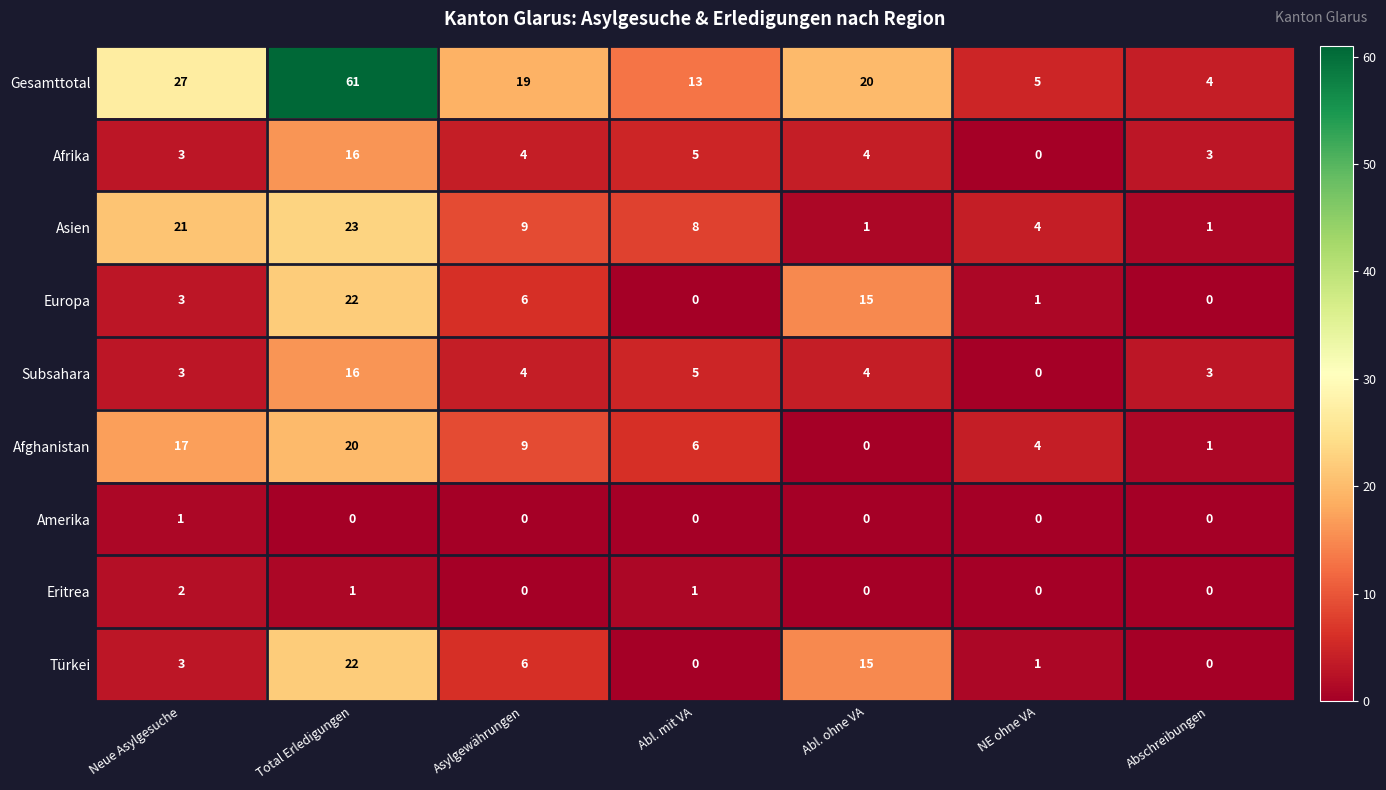

What is the sum of all Türkei values?

47